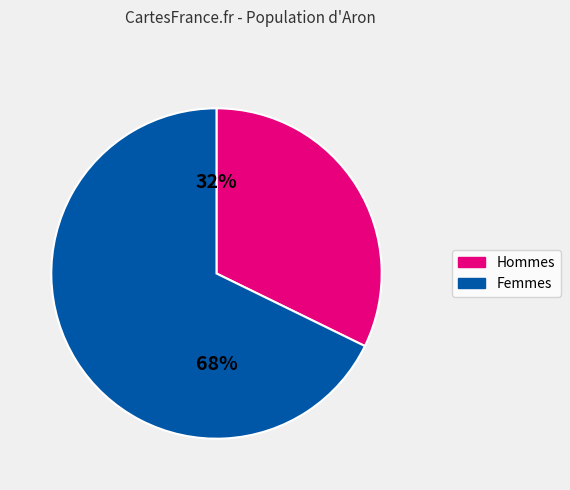

Is there a majority slice in this chart?

Yes